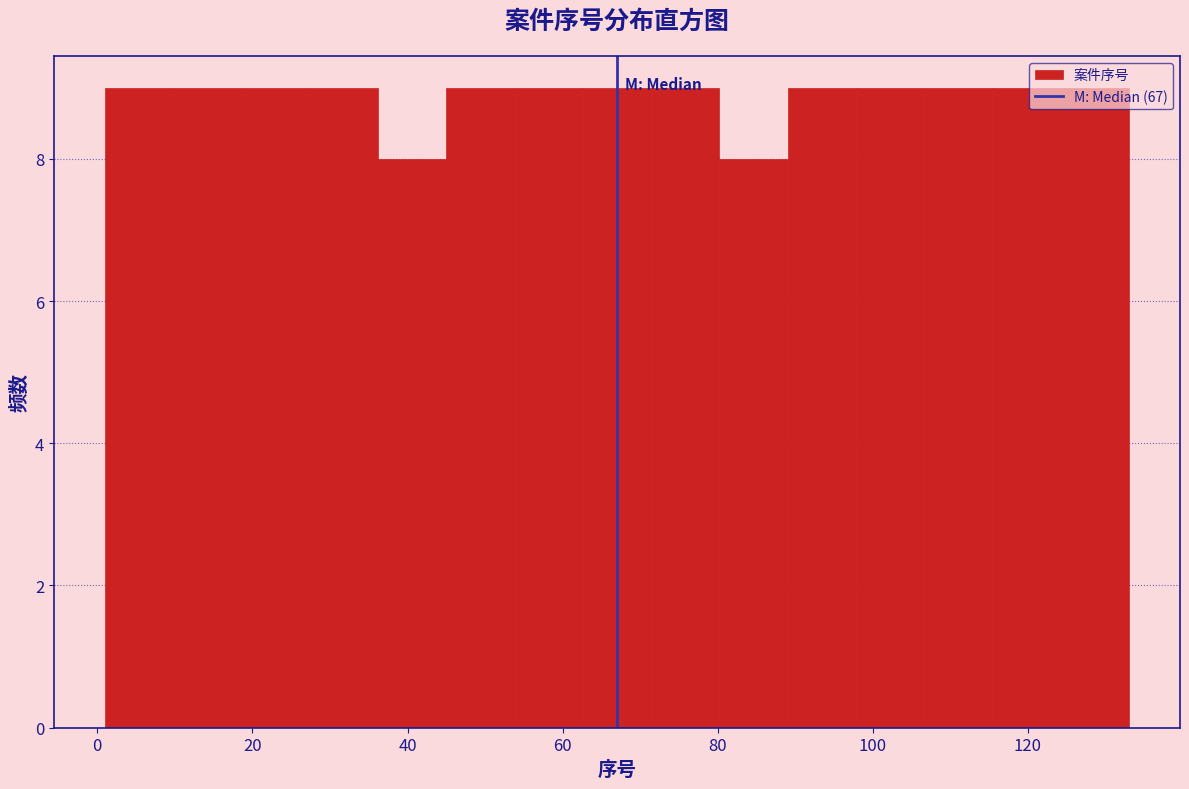

How tall is the bar that spans 71.4 to 80.2 on the x-axis? Neither the bar edges nor the heights are printed on the chart, so give them approximately, as read against the axes.

9